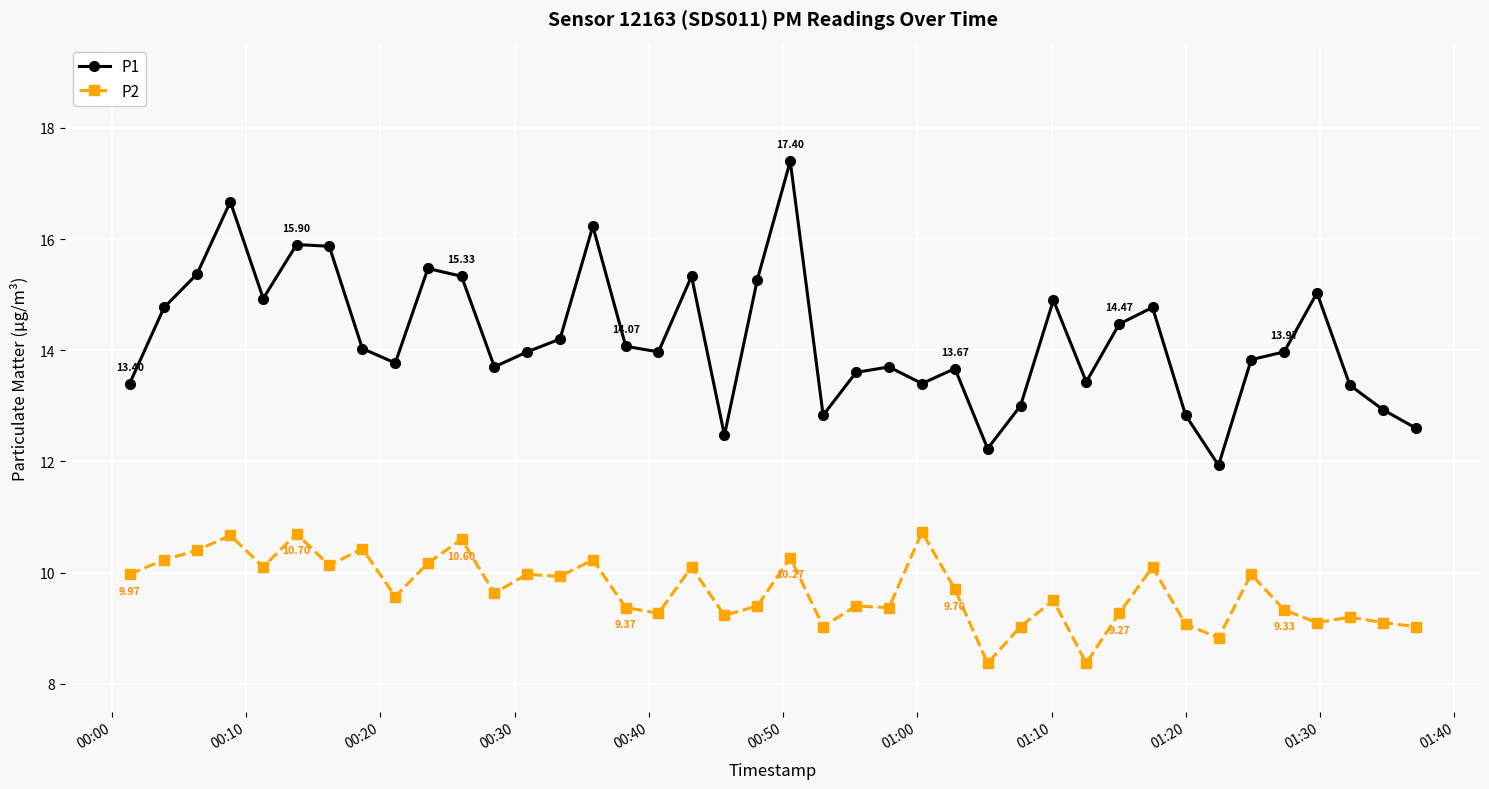

What is the average value of the P2 series?

9.7